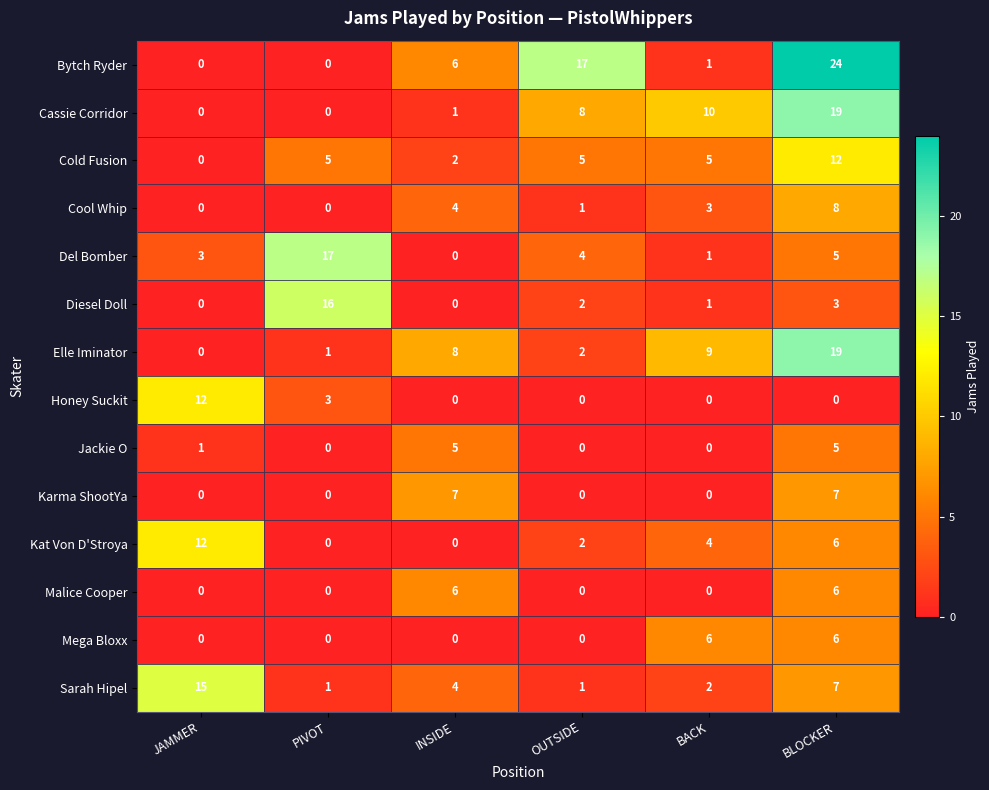

At which label is Diesel Doll closest to 8?

BLOCKER